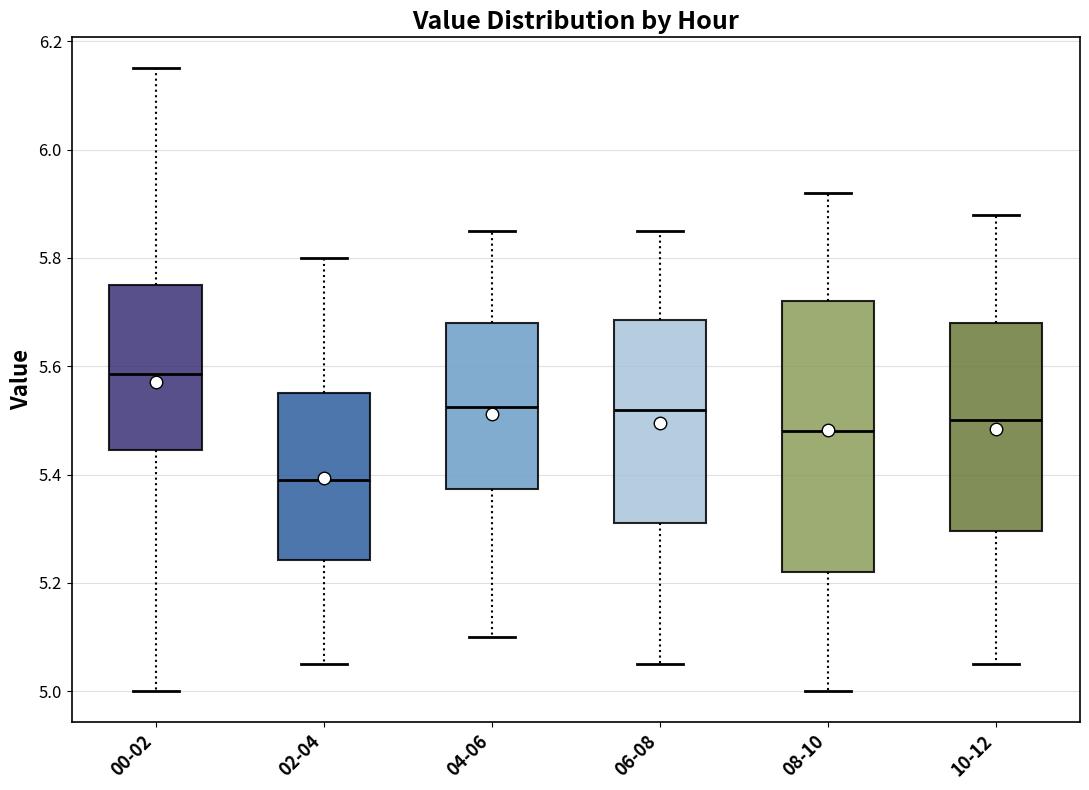

Reading left to right, read every box against the y-axis: the position of its median line, the range the box covers, and the ends of its whiskers. The values are not printed on the chart, so give them approximately, as read against the axis.

00-02: median 5.58, box 5.44 to 5.76, whiskers 5.00 to 6.16
02-04: median 5.40, box 5.24 to 5.56, whiskers 5.06 to 5.80
04-06: median 5.52, box 5.38 to 5.68, whiskers 5.10 to 5.86
06-08: median 5.52, box 5.32 to 5.68, whiskers 5.06 to 5.86
08-10: median 5.48, box 5.22 to 5.72, whiskers 5.00 to 5.92
10-12: median 5.50, box 5.30 to 5.68, whiskers 5.06 to 5.88